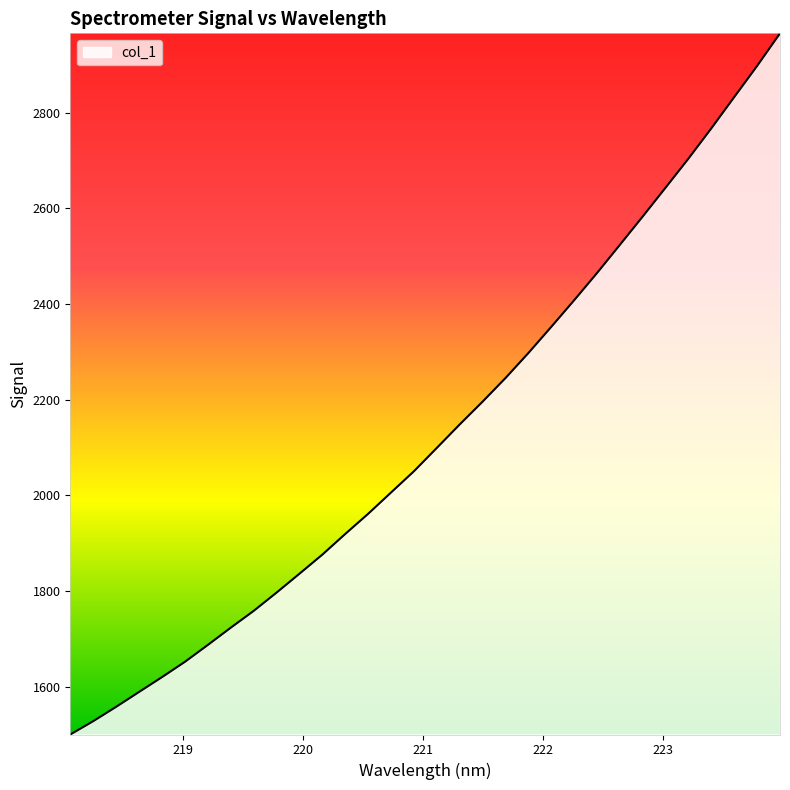

What is the greatest value displayed?

2965.4